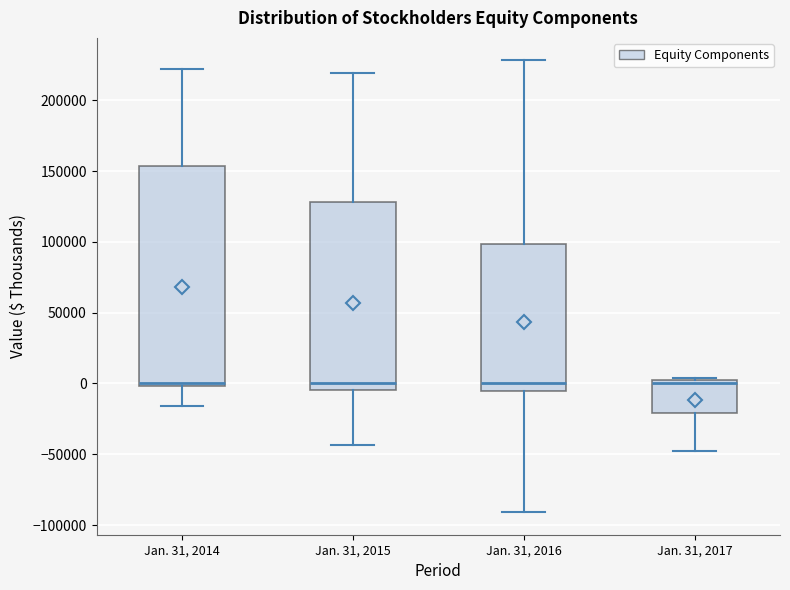

Where does the lower whisker of the box for Jan. 31, 2015 end on the y-axis? The values are not printed on the chart, so give them approximately, as read against the axis.

-45000